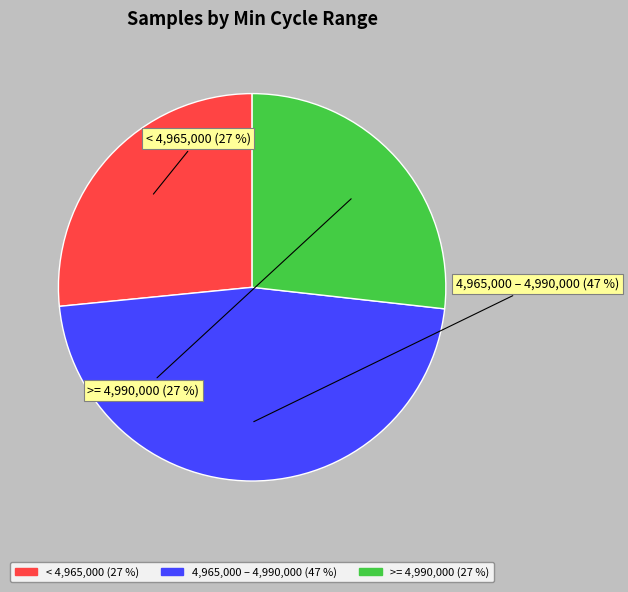

To the nearest percent, what is the difference between the largest and smallest slice percentages?

20%